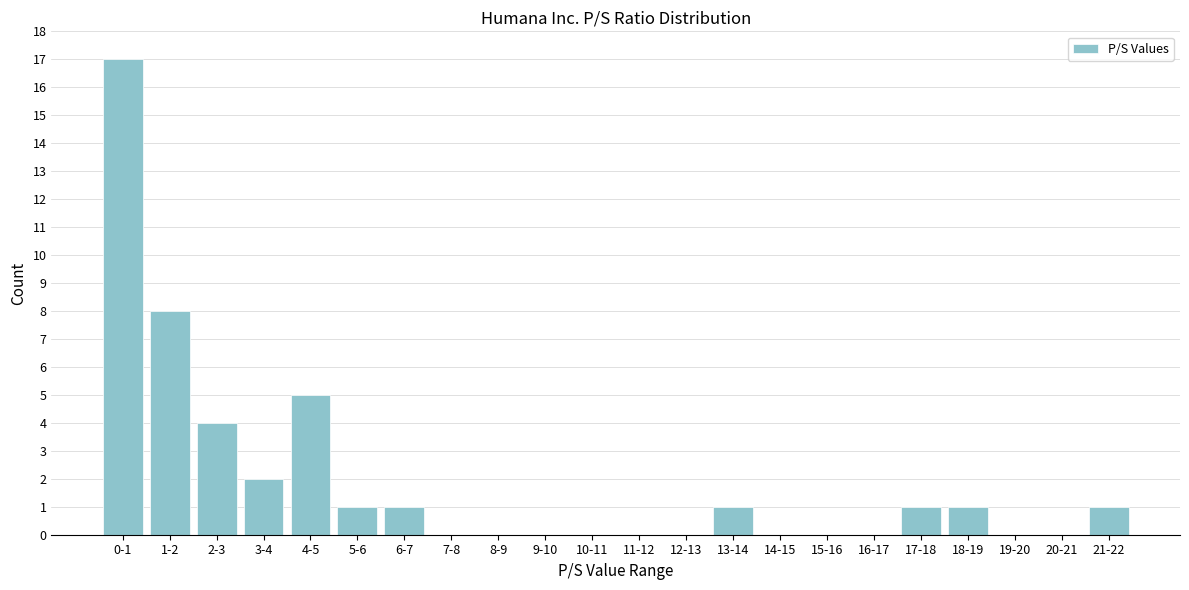

Reading left to right, extract all data points from this chart.

0-1=17	1-2=8	2-3=4	3-4=2	4-5=5	5-6=1	6-7=1	7-8=0	8-9=0	9-10=0	10-11=0	11-12=0	12-13=0	13-14=1	14-15=0	15-16=0	16-17=0	17-18=1	18-19=1	19-20=0	20-21=0	21-22=1